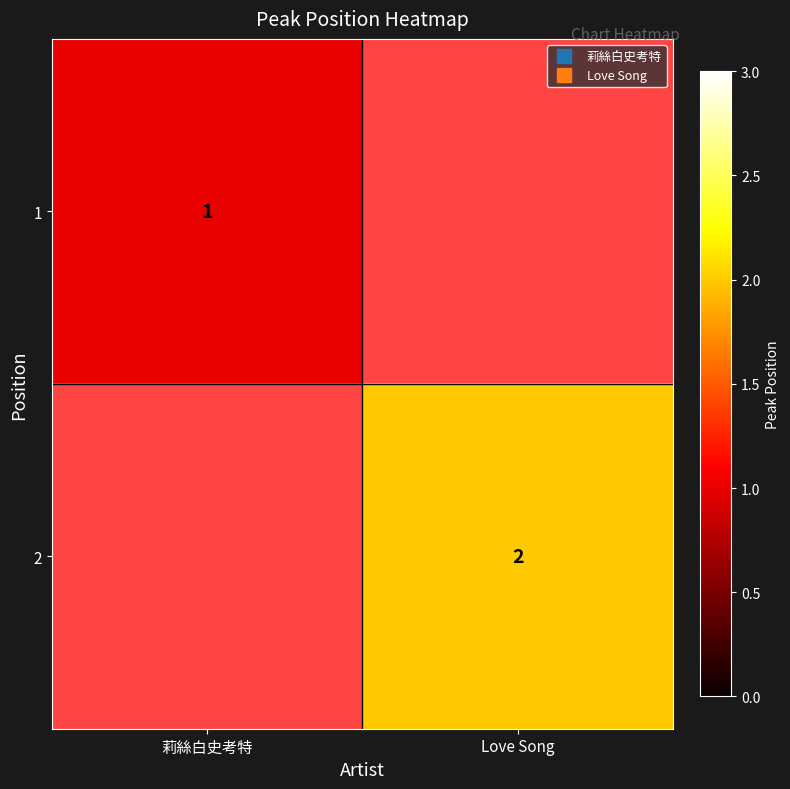

At which label does 2 reach its peak?

Love Song